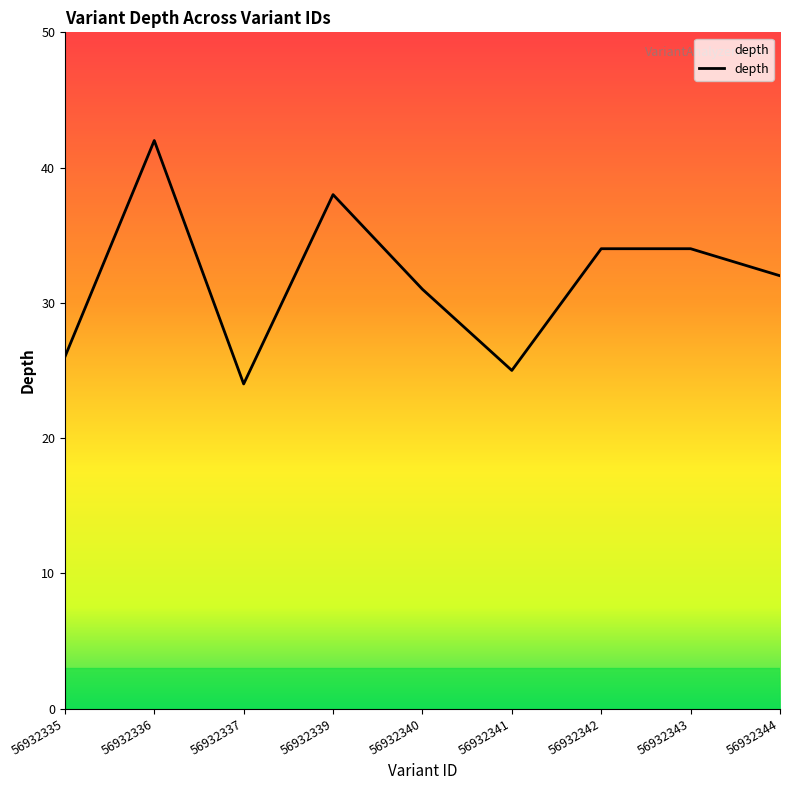

What is the maximum value shown in the chart?

42